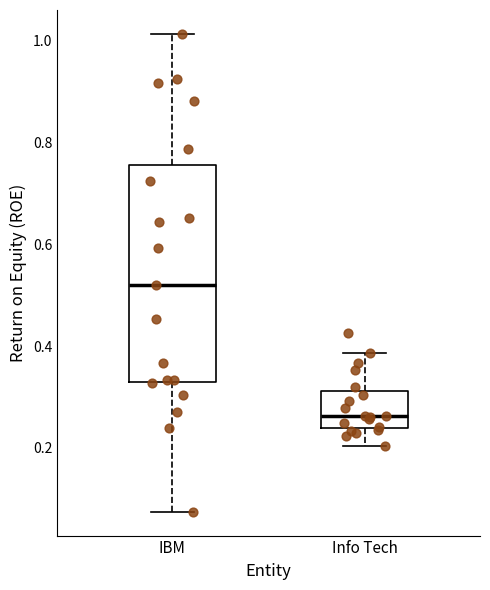

Which box has the highest median line?

IBM